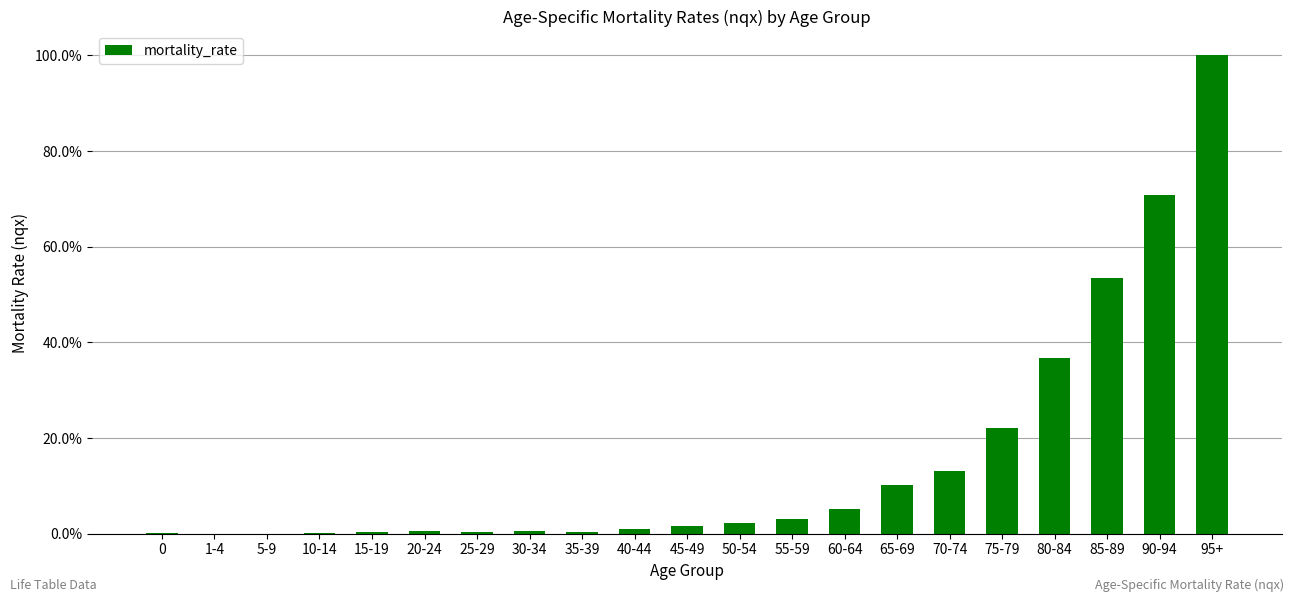

Between 95+ and 50-54, which is larger?

95+